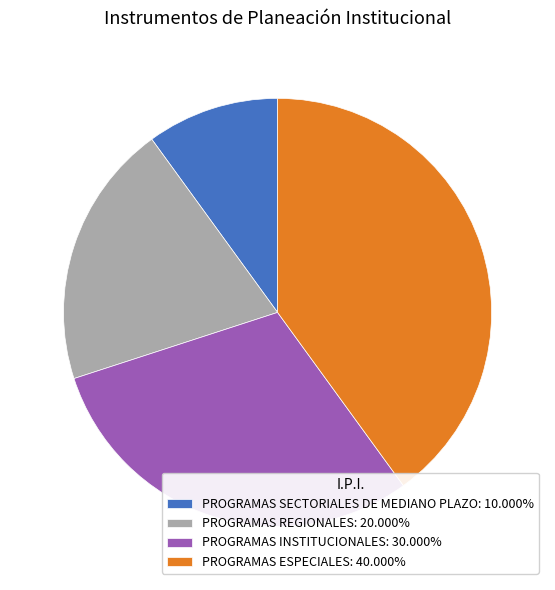

What is the ratio of the value at PROGRAMAS REGIONALES: 20.000% to the value at PROGRAMAS ESPECIALES: 40.000%?

0.5